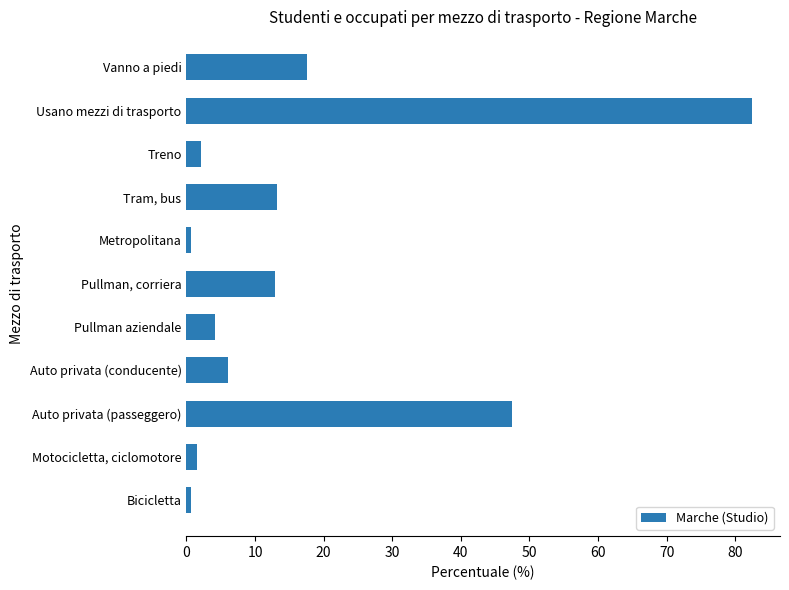

List the labels in order of value, smallest first.

Bicicletta, Metropolitana, Motocicletta, ciclomotore, Treno, Pullman aziendale, Auto privata (conducente), Pullman, corriera, Tram, bus, Vanno a piedi, Auto privata (passeggero), Usano mezzi di trasporto